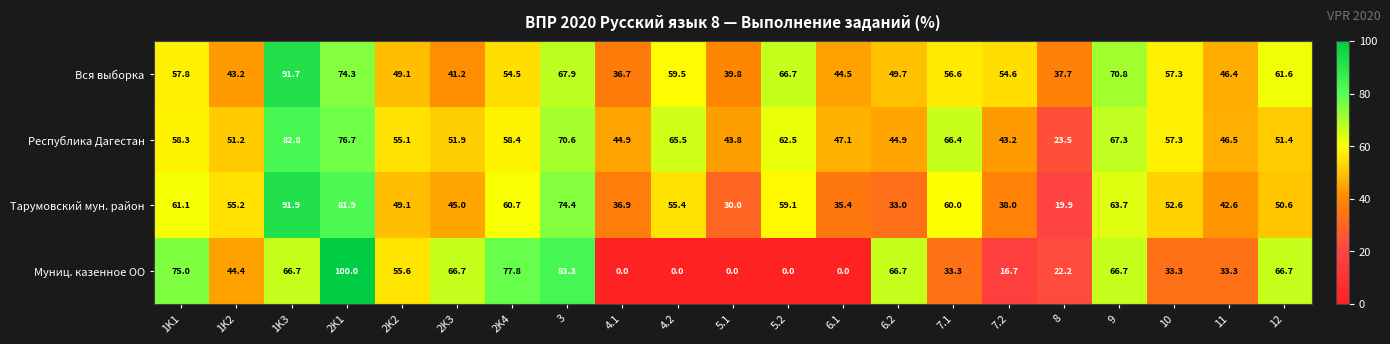

What is the approximate value of Муниц. казенное ОО at 3?

83.3